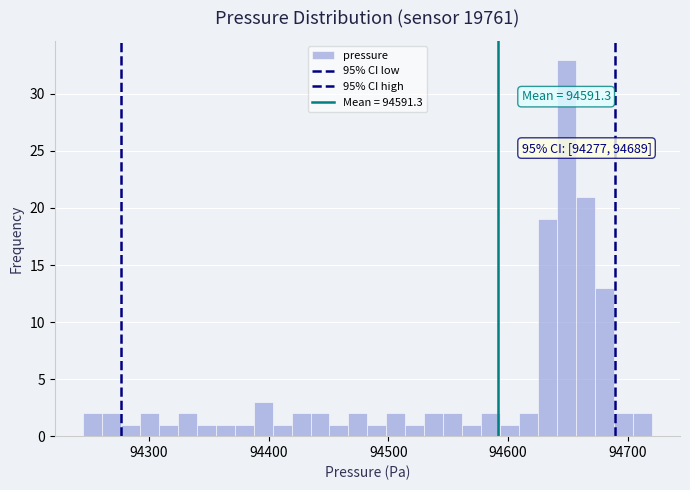

Read against the x-axis, roughly where is the centre of the tallest bar?

94650